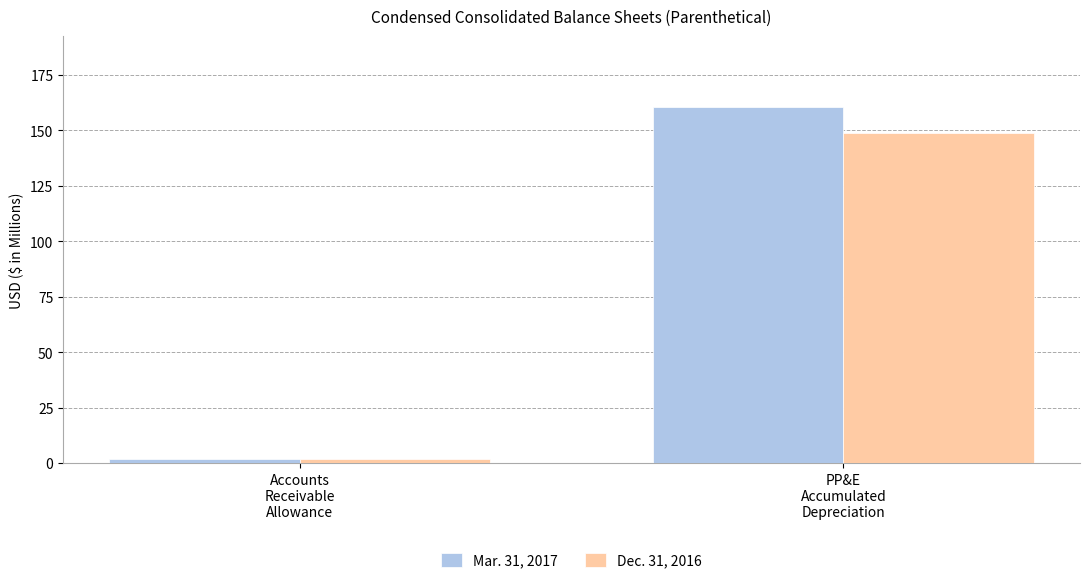

Reading right to left, extract all data points from this chart.

Mar. 31, 2017: PP&E
Accumulated
Depreciation=160.4	Accounts
Receivable
Allowance=2.1
Dec. 31, 2016: PP&E
Accumulated
Depreciation=148.9	Accounts
Receivable
Allowance=1.7